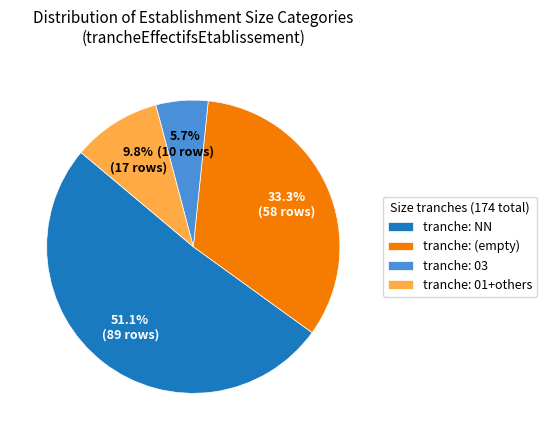

Between tranche: (empty) and tranche: NN, which is larger?

tranche: NN